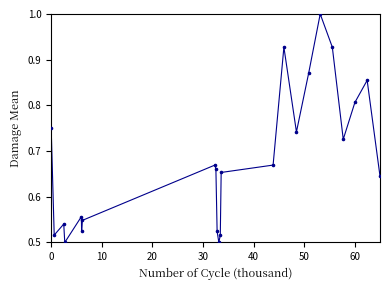

What is the range of X values (max minus min)?

65.0